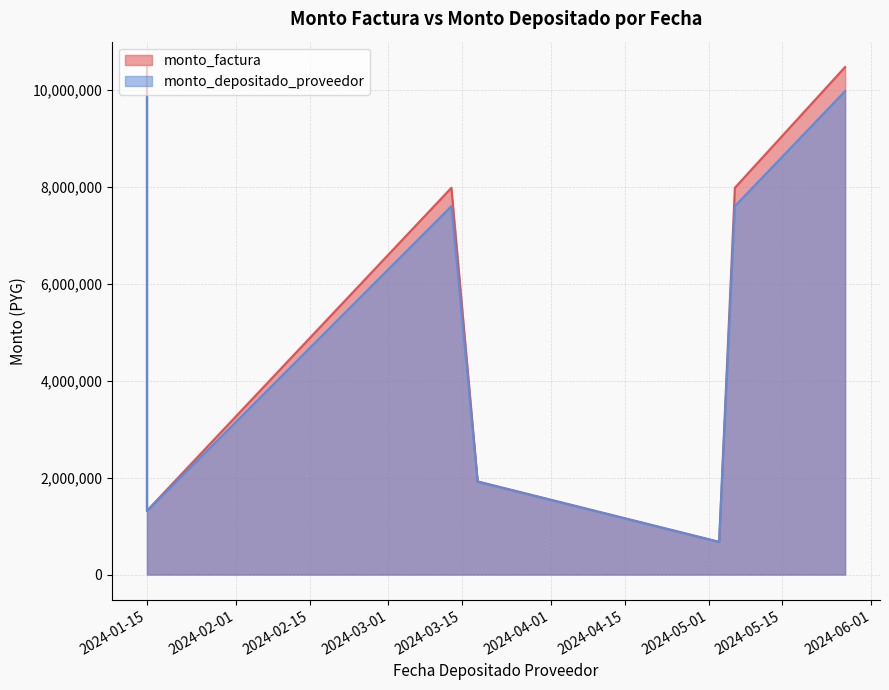

At which category does the chart reach its peak across all series?

2024-01-15